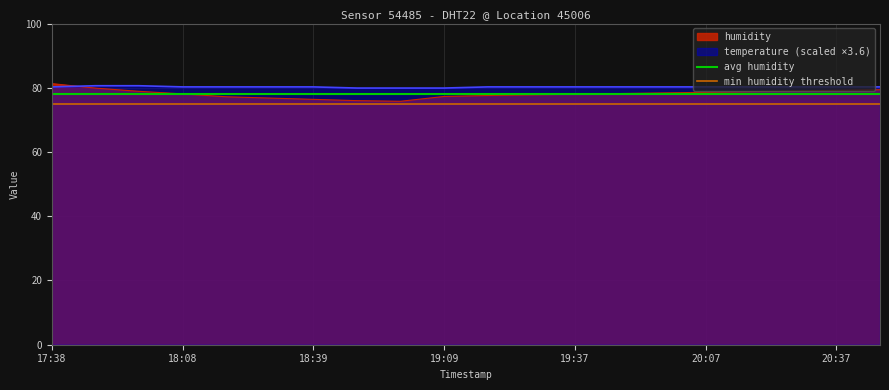

The temperature (scaled ×3.6) series shows 79.9 at 19:09. True or false?

True